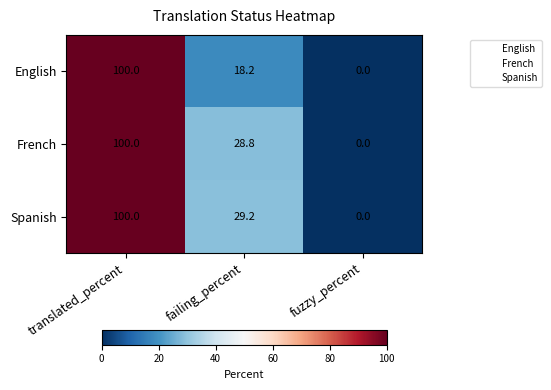

Between failing_percent and fuzzy_percent, which series saw the biggest shift?

Spanish